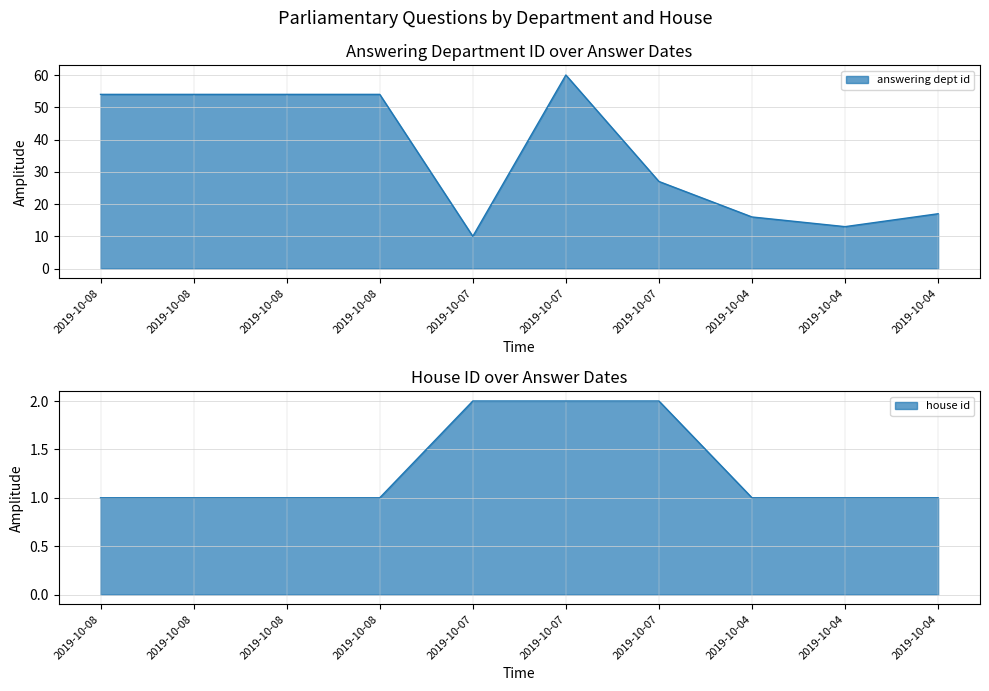

What is the difference between the maximum and minimum values in the answering dept id series?

50